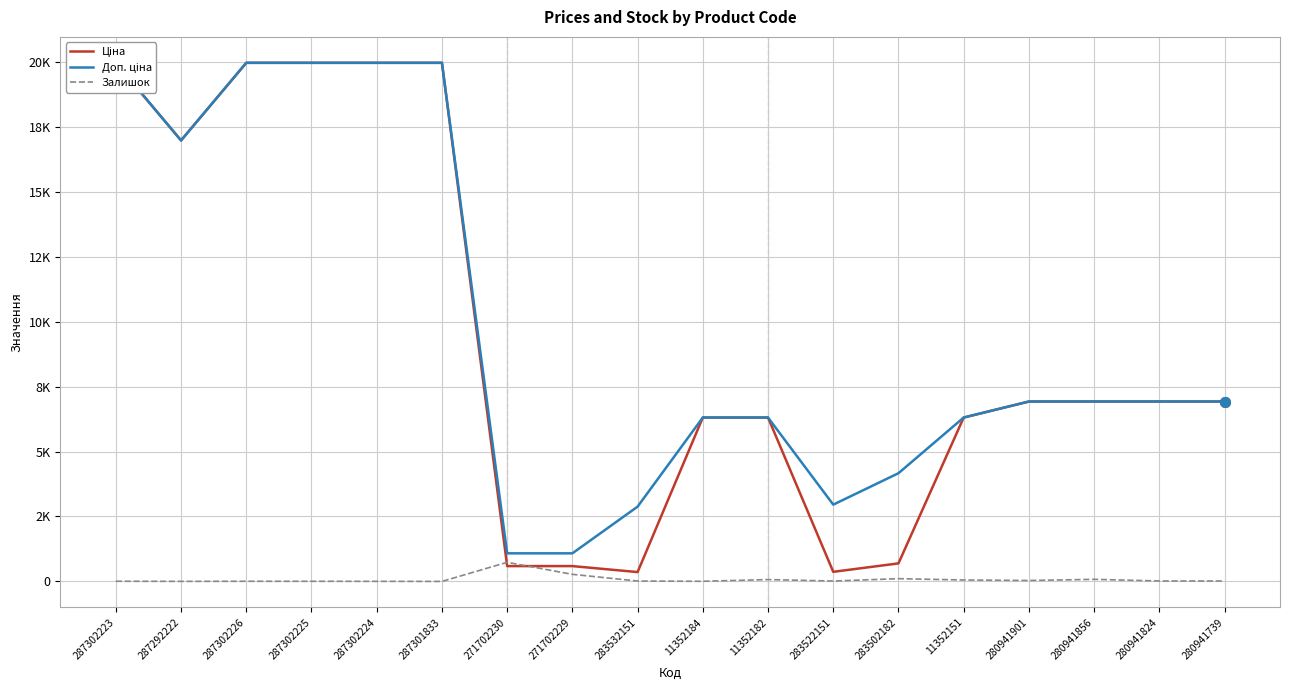

What are all the series names shown in the legend?

Ціна, Доп. ціна, Залишок